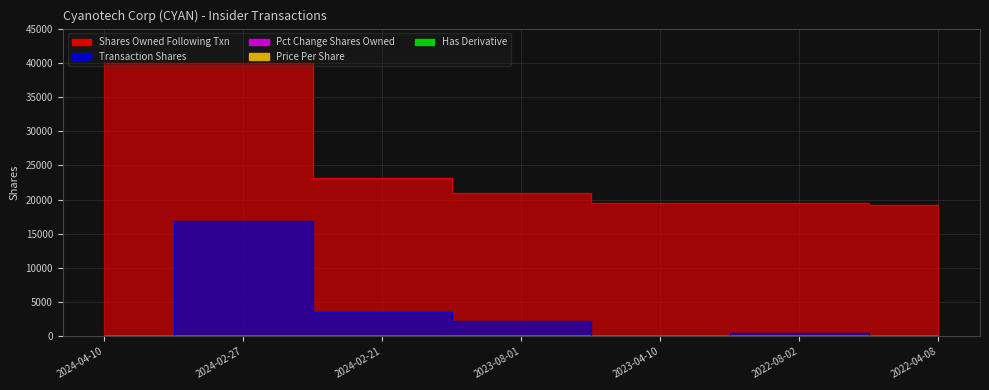

What is the total value across all series at 2024-04-10?

40054.0